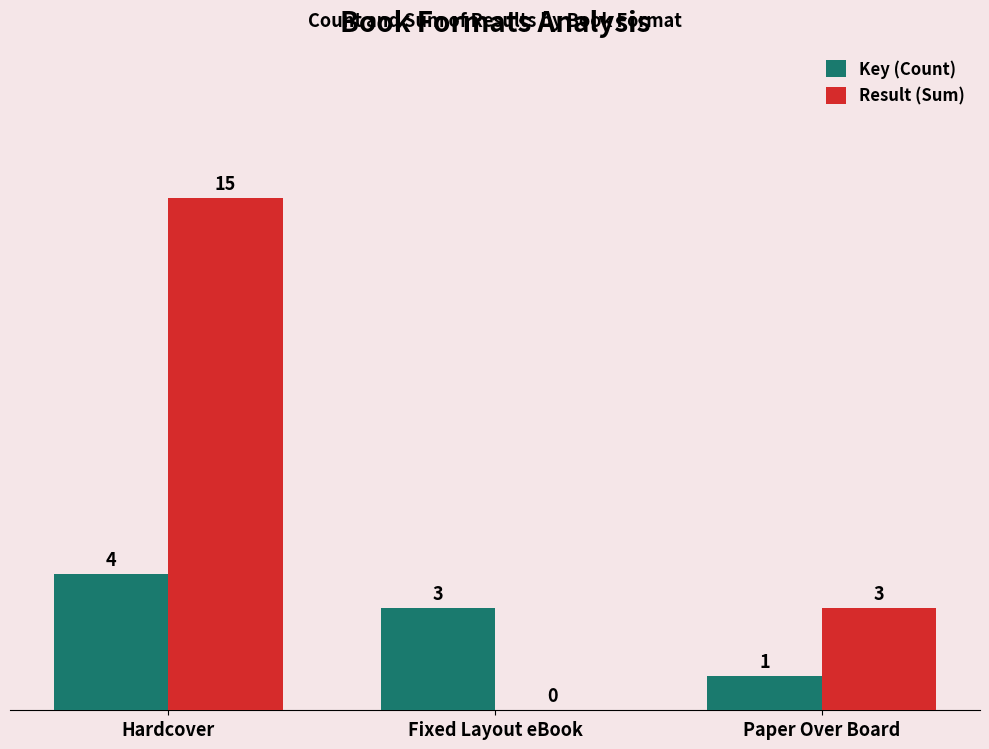

What is the sum of the Result (Sum) values at Paper Over Board and Fixed Layout eBook?

3